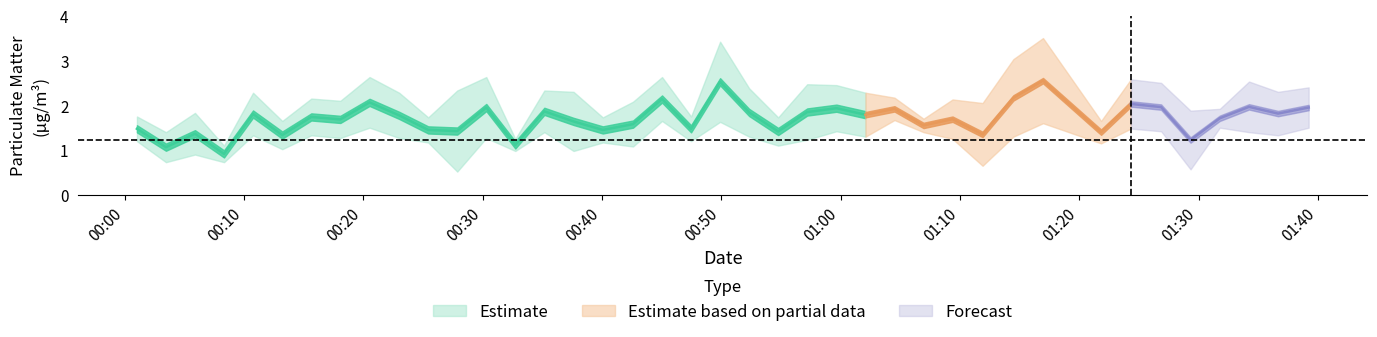

Which category has the highest value across all series?

31